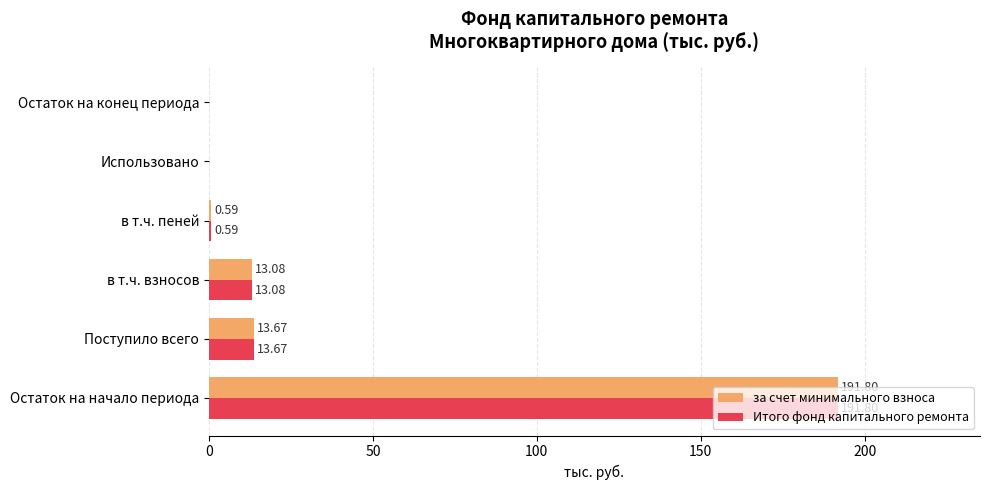

At which label does Итого фонд капитального ремонта reach its peak?

Остаток на начало периода